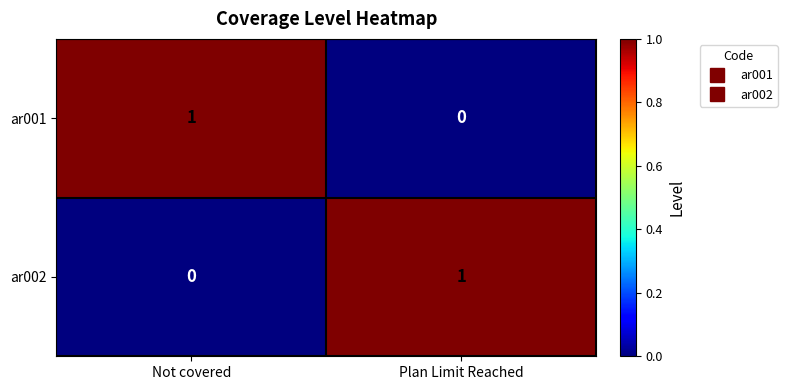

Which category has the highest value in the ar001 series?

Not covered